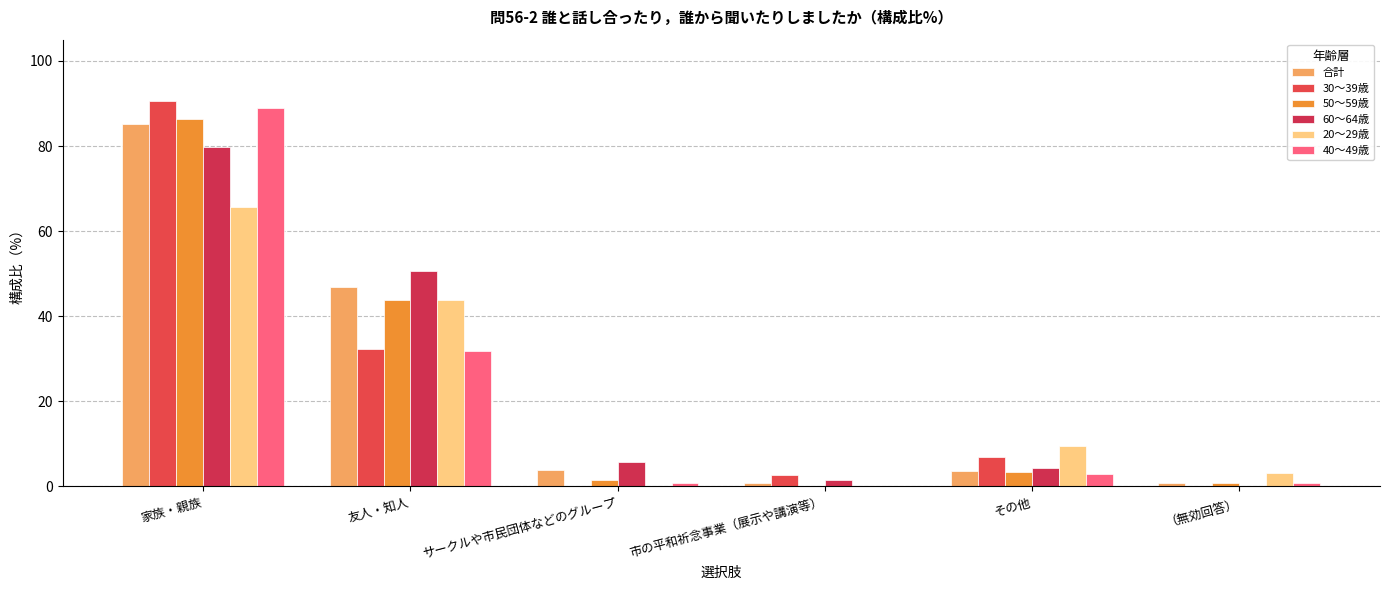

True or false: 20～29歳 has a value of 6.1 at その他.

False